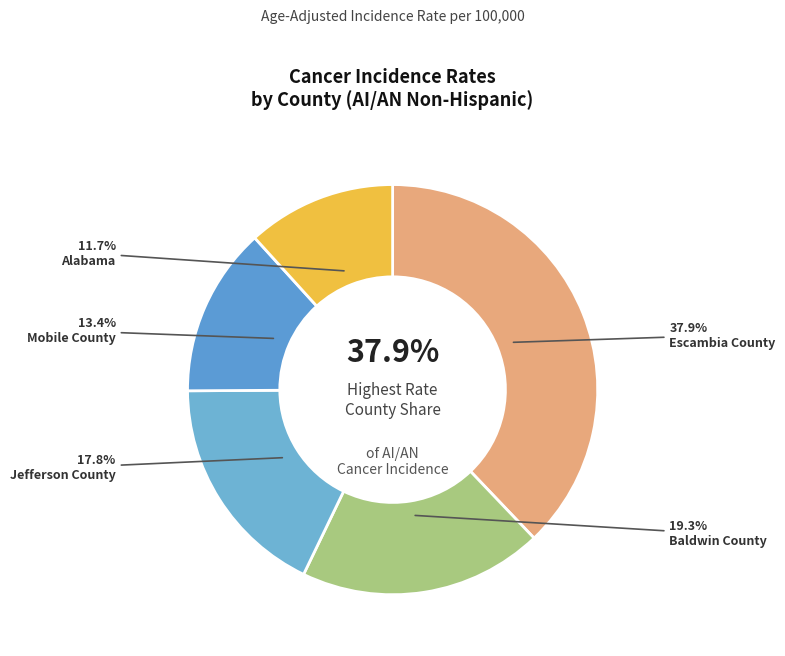

The Baldwin County slice represents 19% of the pie. True or false?

True